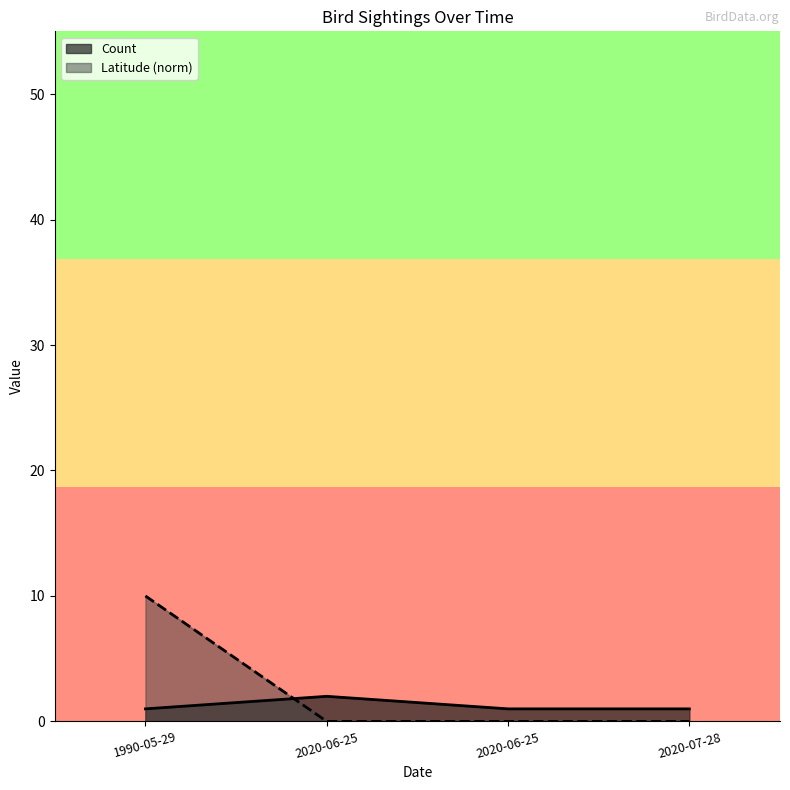

True or false: Count has more than 1 interior local peaks.

False